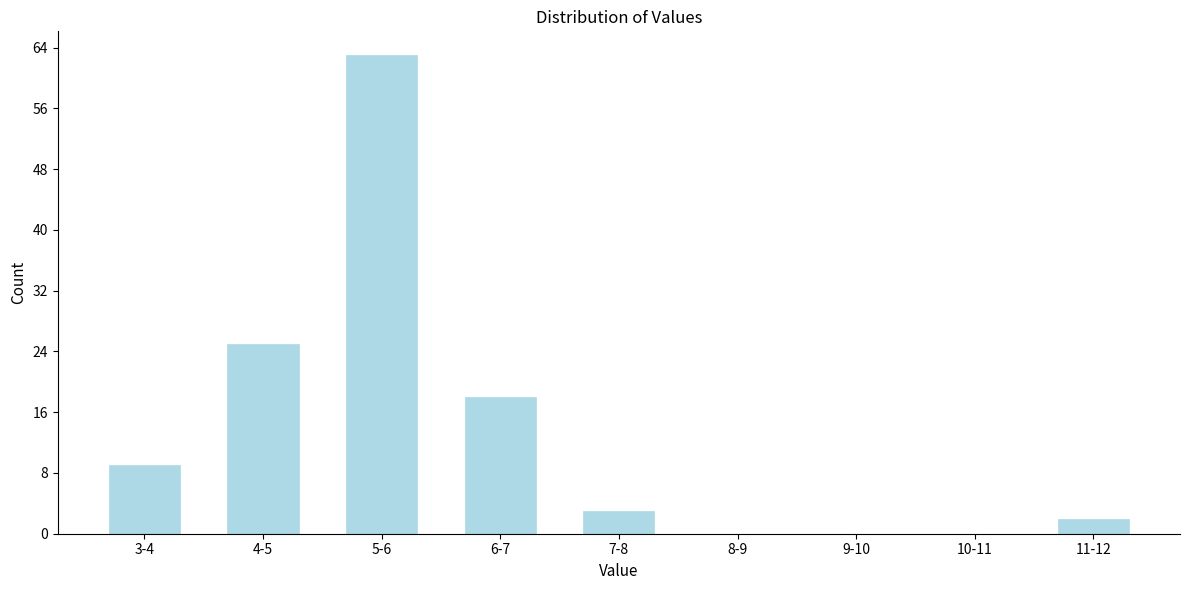

Reading left to right, what are all the values shown in this chart?

3-4=9	4-5=25	5-6=63	6-7=18	7-8=3	8-9=0	9-10=0	10-11=0	11-12=2